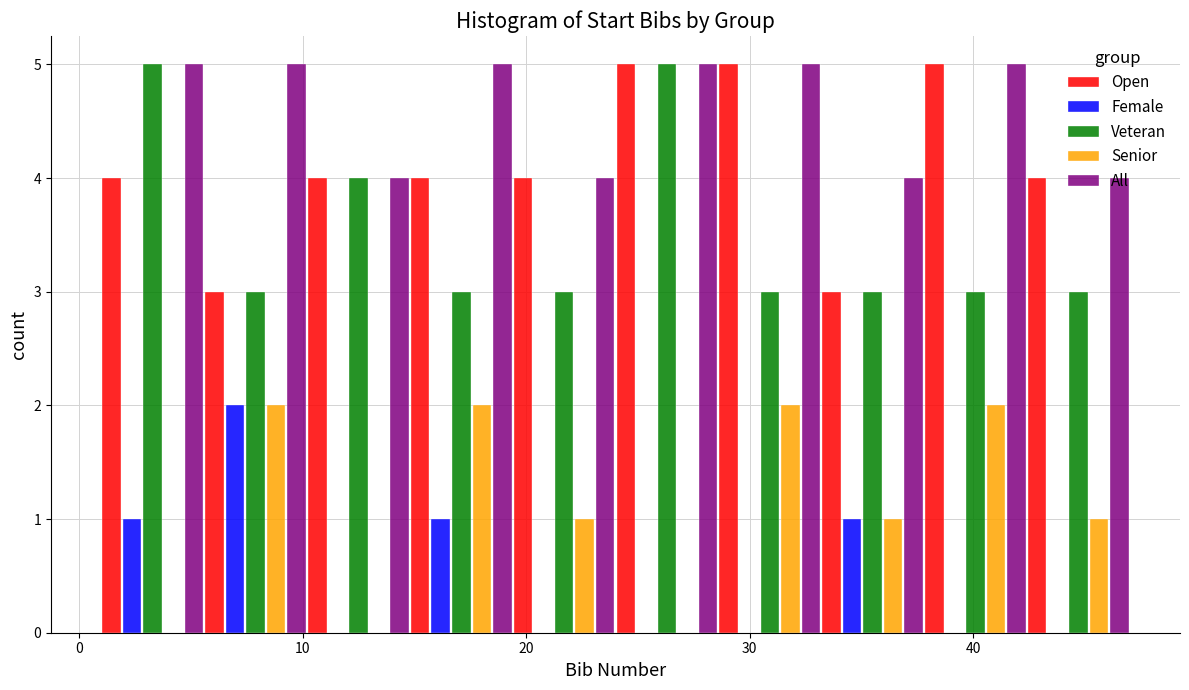

Reading left to right, list every range on the x-axis with the height of the bar of each series over it. Neither the bar edges nor the heights are printed on the chart, so give them approximately, as read against the axes.

1.0 to 5.6: Open=4	Female=1	Veteran=5	Senior=0	All=5
5.6 to 10.2: Open=3	Female=2	Veteran=3	Senior=2	All=5
10.2 to 14.8: Open=4	Female=0	Veteran=4	Senior=0	All=4
14.8 to 19.4: Open=4	Female=1	Veteran=3	Senior=2	All=5
19.4 to 24.0: Open=4	Female=0	Veteran=3	Senior=1	All=4
24.0 to 28.6: Open=5	Female=0	Veteran=5	Senior=0	All=5
28.6 to 33.2: Open=5	Female=0	Veteran=3	Senior=2	All=5
33.2 to 37.8: Open=3	Female=1	Veteran=3	Senior=1	All=4
37.8 to 42.4: Open=5	Female=0	Veteran=3	Senior=2	All=5
42.4 to 47.0: Open=4	Female=0	Veteran=3	Senior=1	All=4